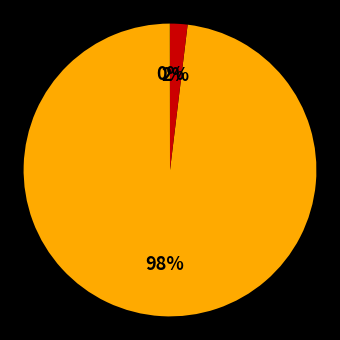

To the nearest percent, what is the average slice percentage?

33%